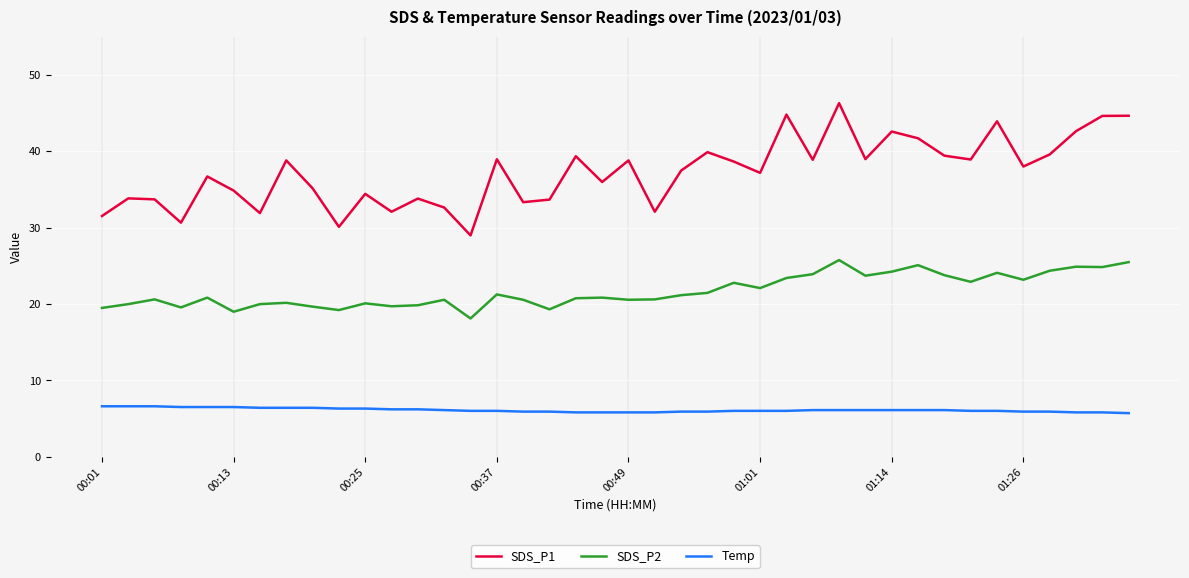

What is the minimum value shown in the chart?

5.7